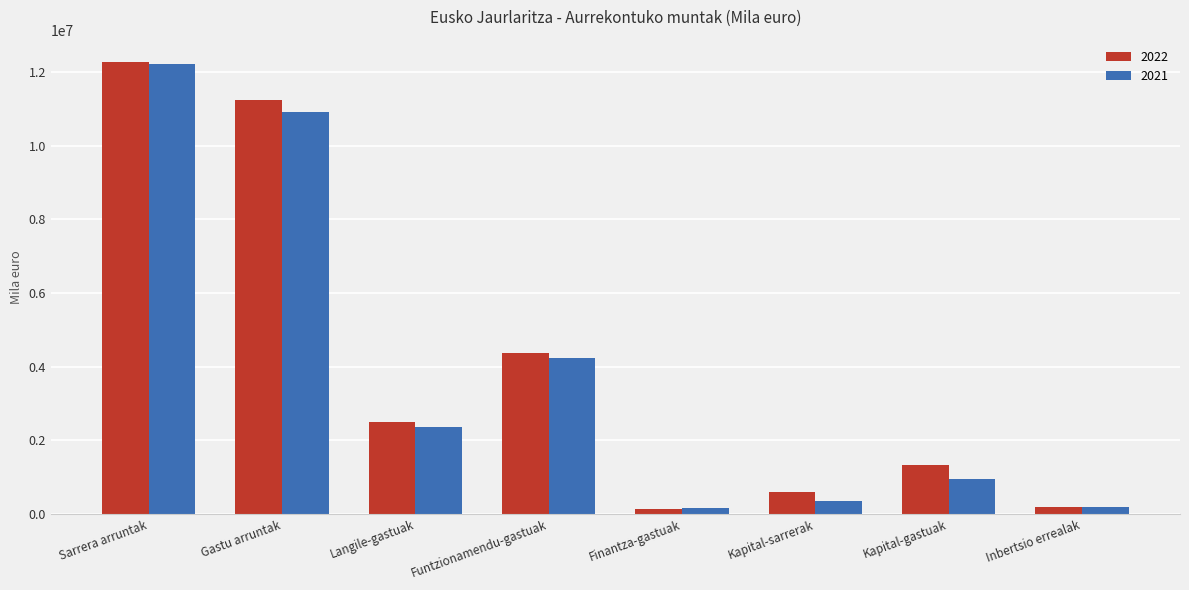

Which series has the widest spread of values?

2022